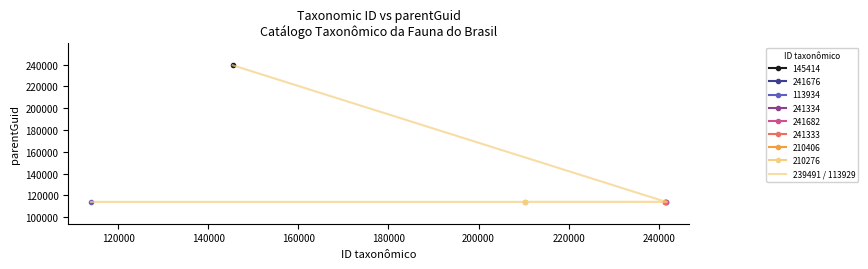

What is the sum of the values at 140000 and 120000?

227858